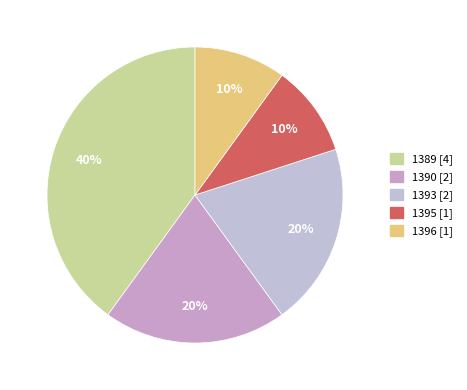

Count the number of slices in the pie.

5